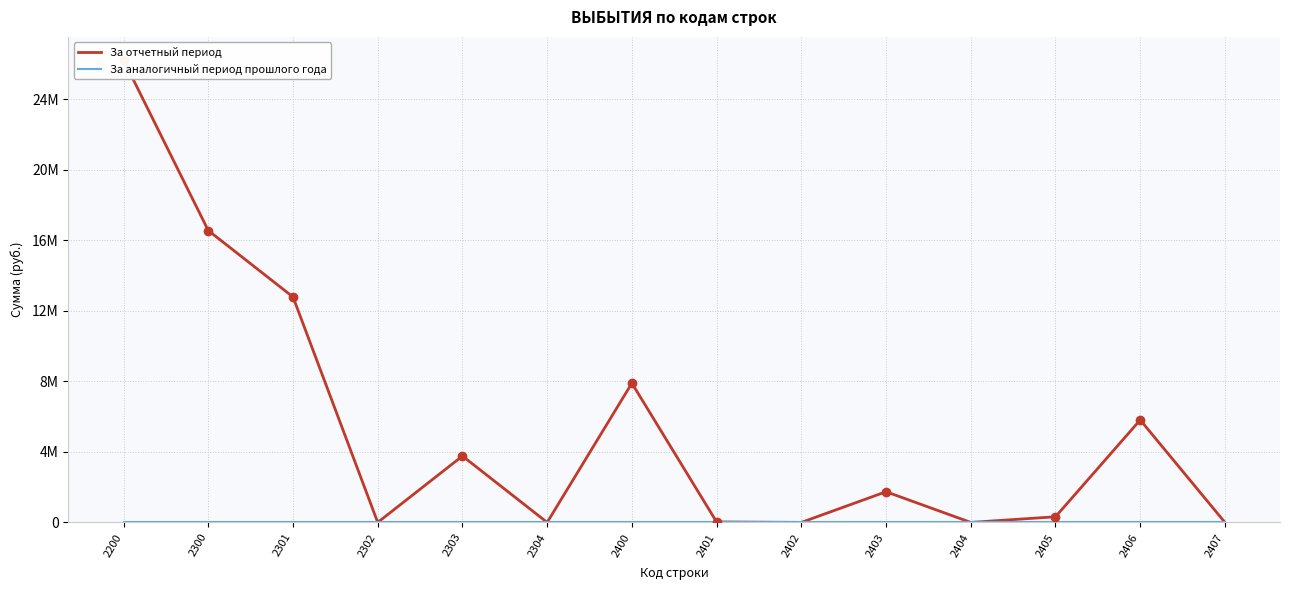

Reading left to right, list all the values displayed in this chart.

За отчетный период: 26228060.2	16555104.2	12789195.9	0.0	3765908.3	0.0	7897476.2	26593.2	0.0	1739827.1	0.0	319947.1	5811108.8	0.0
За аналогичный период прошлого года: 0.0	0.0	0.0	0.0	0.0	0.0	0.0	0.0	0.0	0.0	0.0	0.0	0.0	0.0